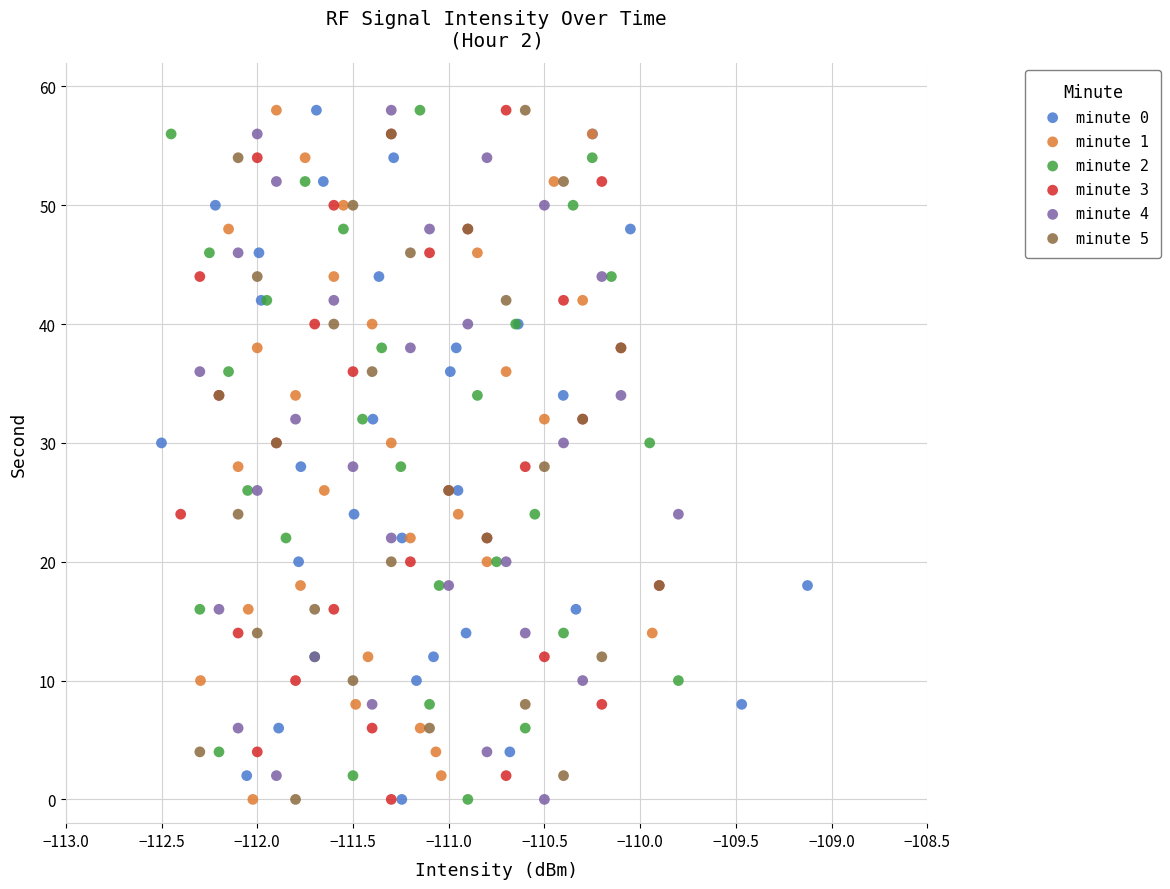

What are all the series names shown in the legend?

minute 0, minute 1, minute 2, minute 3, minute 4, minute 5